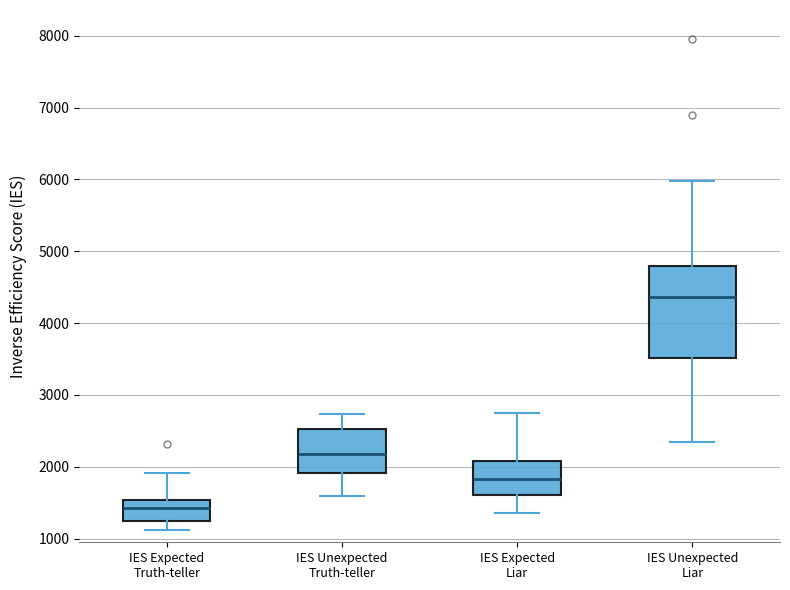

Comparing the boxes themselves (not the whiskers), which one is the tallest?

IES Unexpected Liar